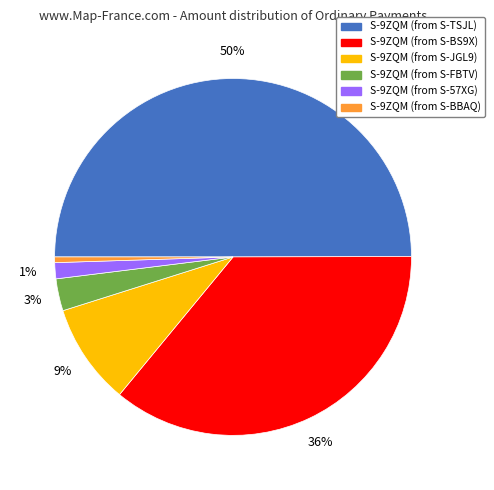

Between S-9ZQM (from S-BS9X) and S-9ZQM (from S-JGL9), which is larger?

S-9ZQM (from S-BS9X)